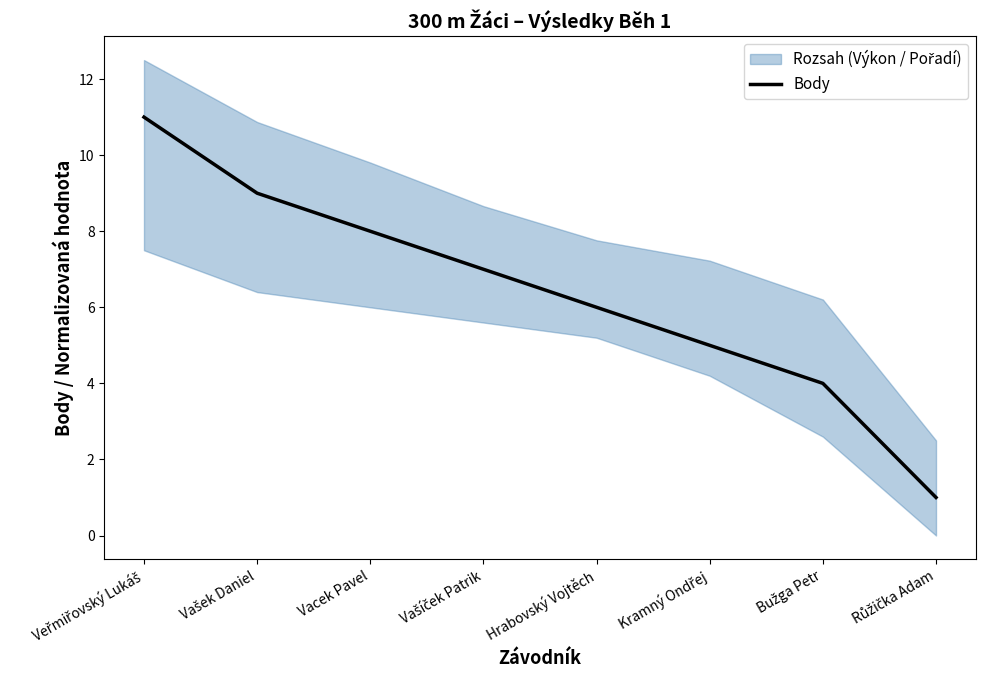

What is the value of the 3rd point from the left?

8